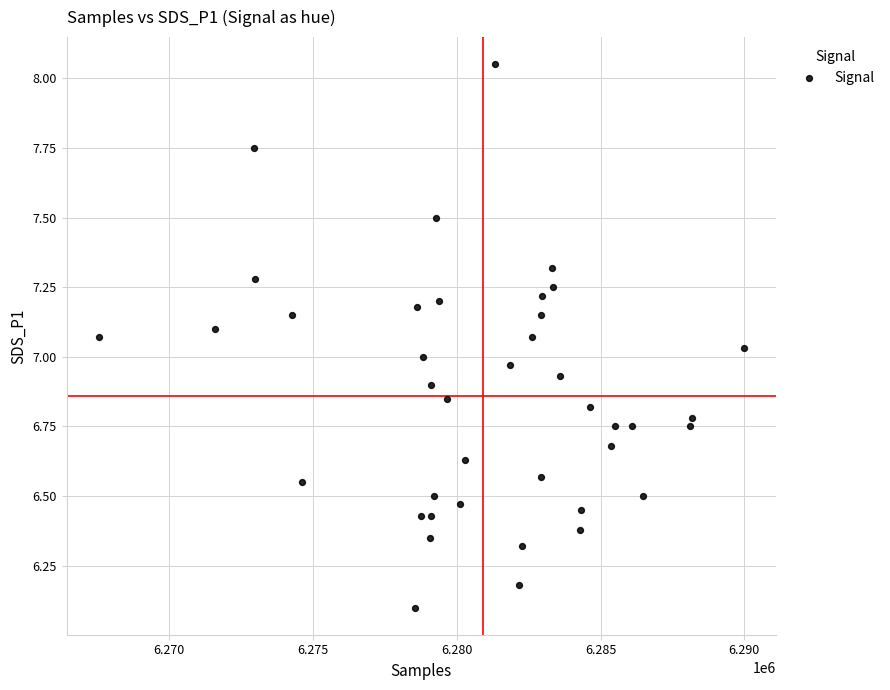

What is the range of X values (max minus min)?

22418.0